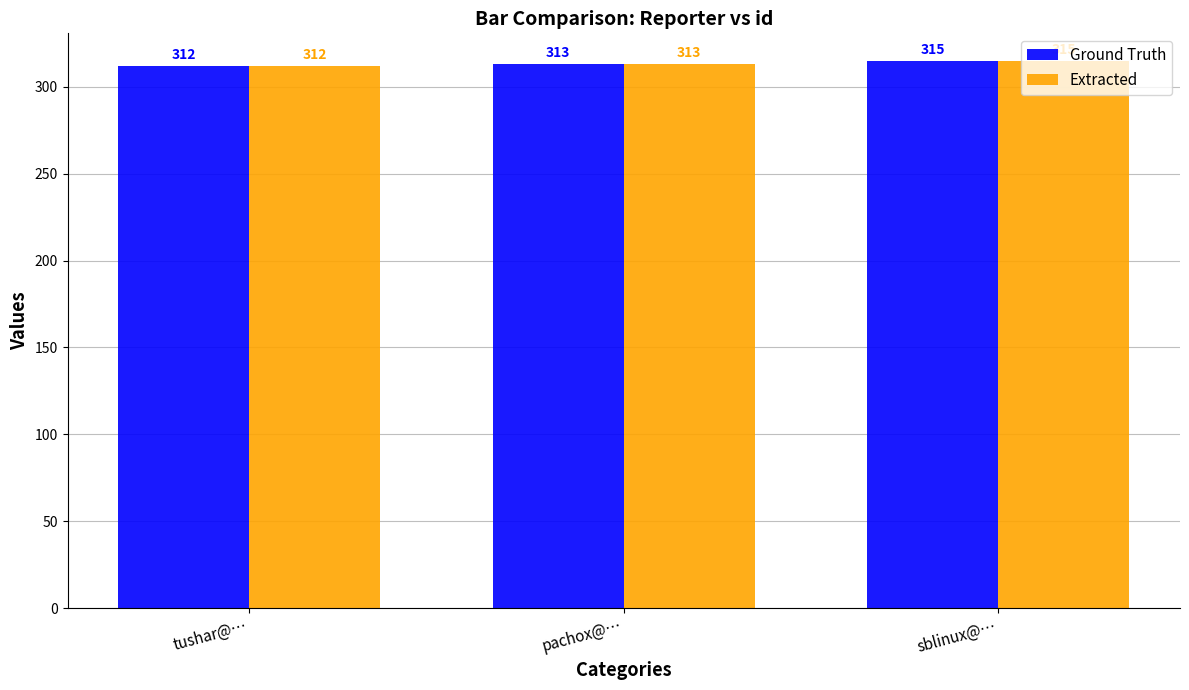

Count the Extracted values in the range 312 to 315.

3